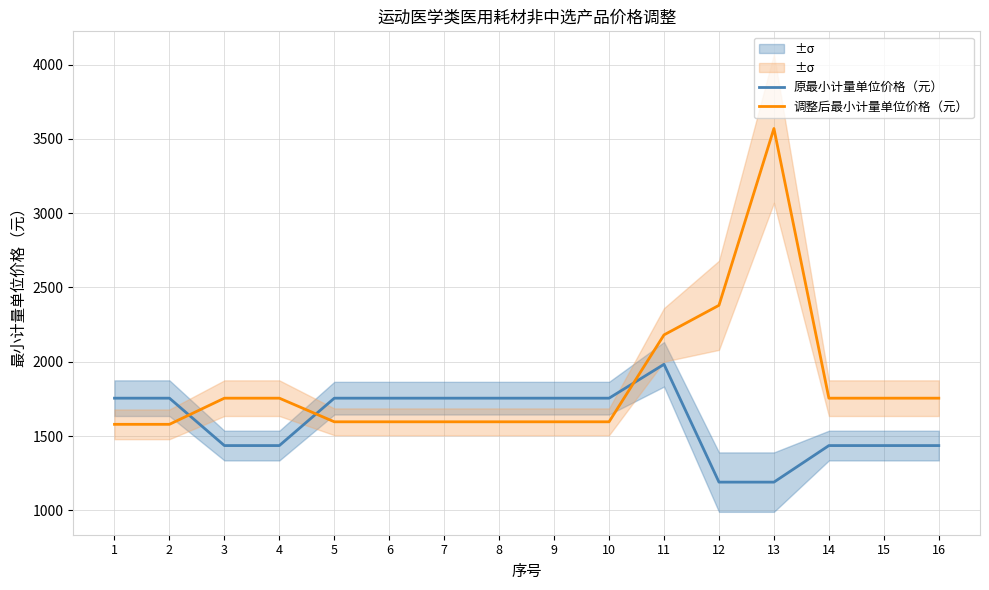

Which category has the highest value across all series?

13